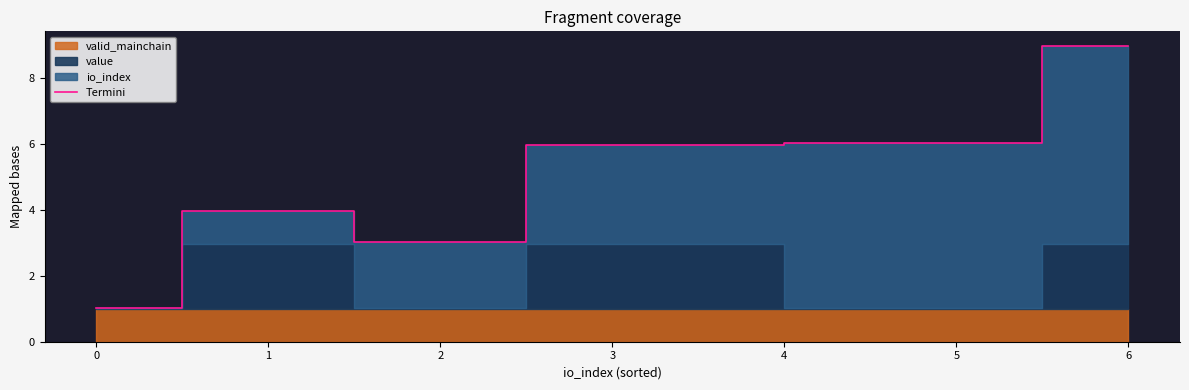

At which label does Termini first exceed 5?

3